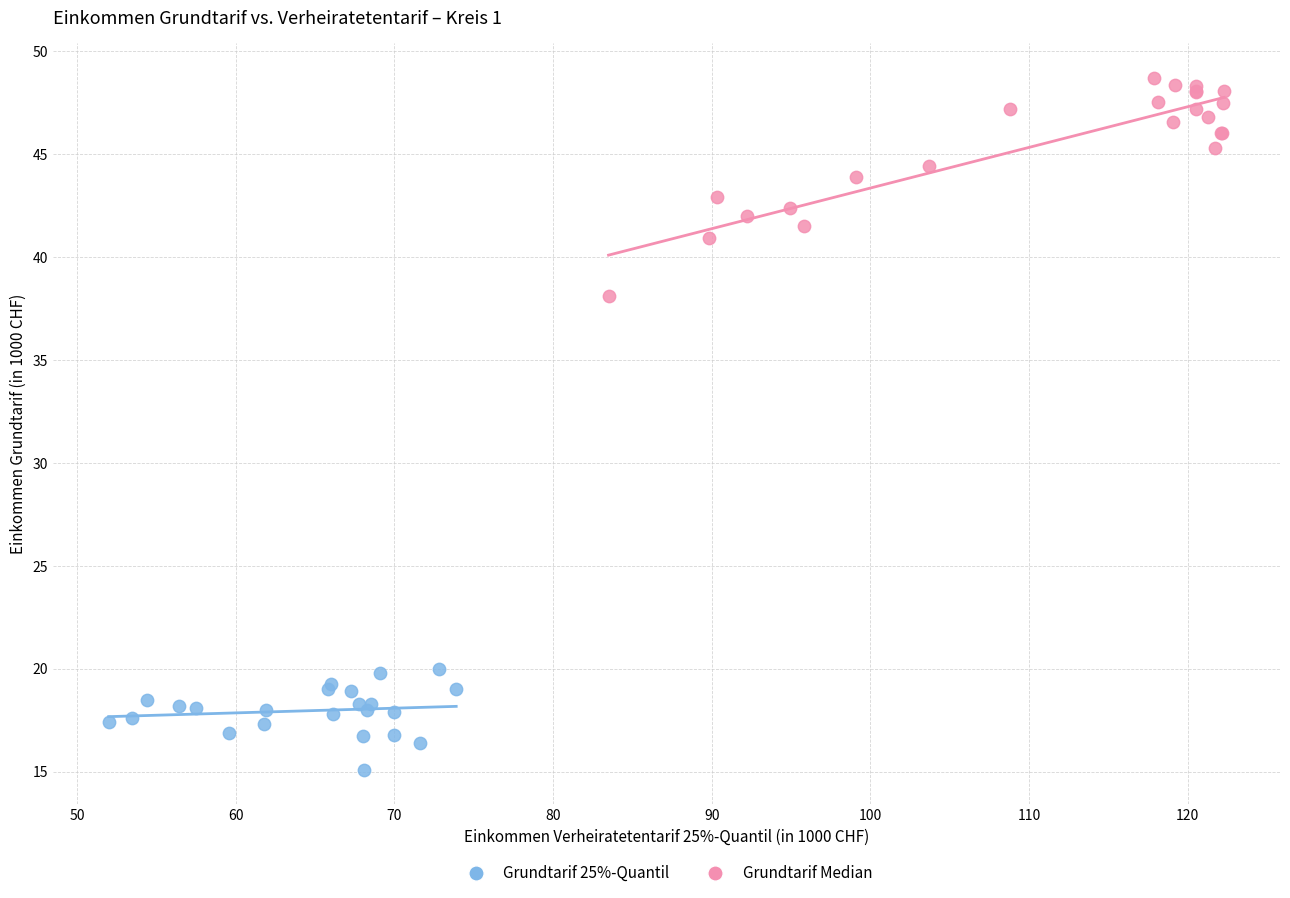

Which series reaches the minimum Y coordinate?

Grundtarif 25%-Quantil